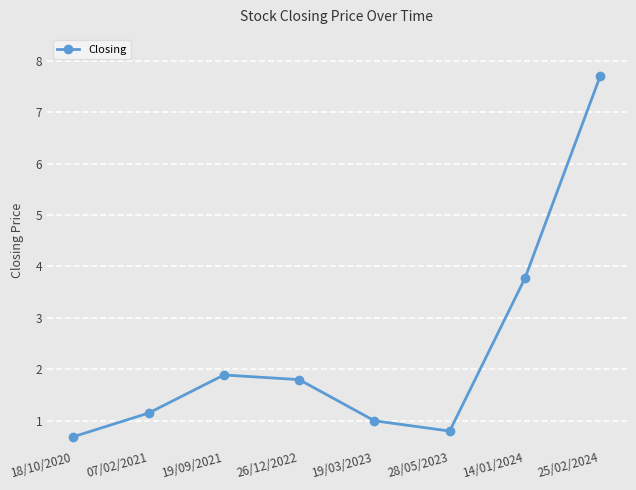

What is the label of the 3rd point from the left?

19/09/2021